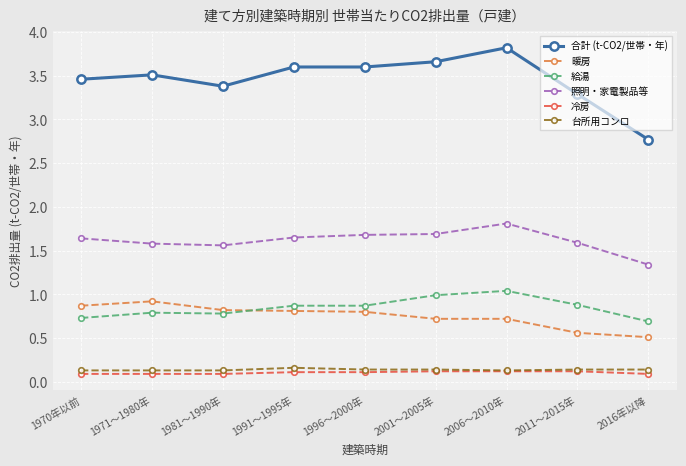

What value does the 合計 (t-CO2/世帯・年) series have at 2016年以降?

2.8